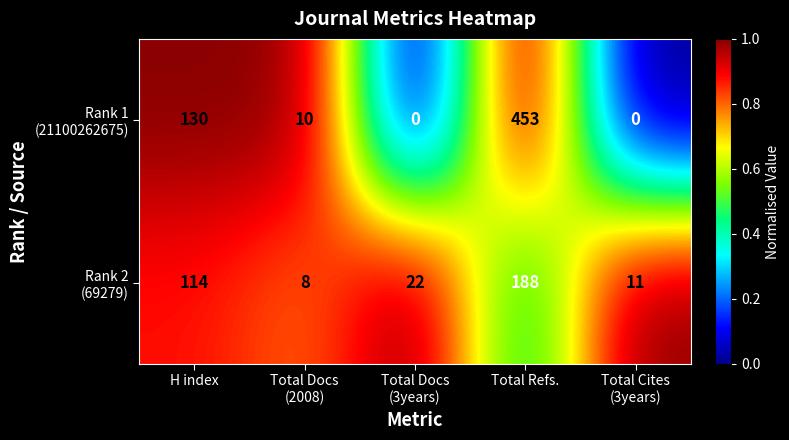

What is the greatest value displayed?

453